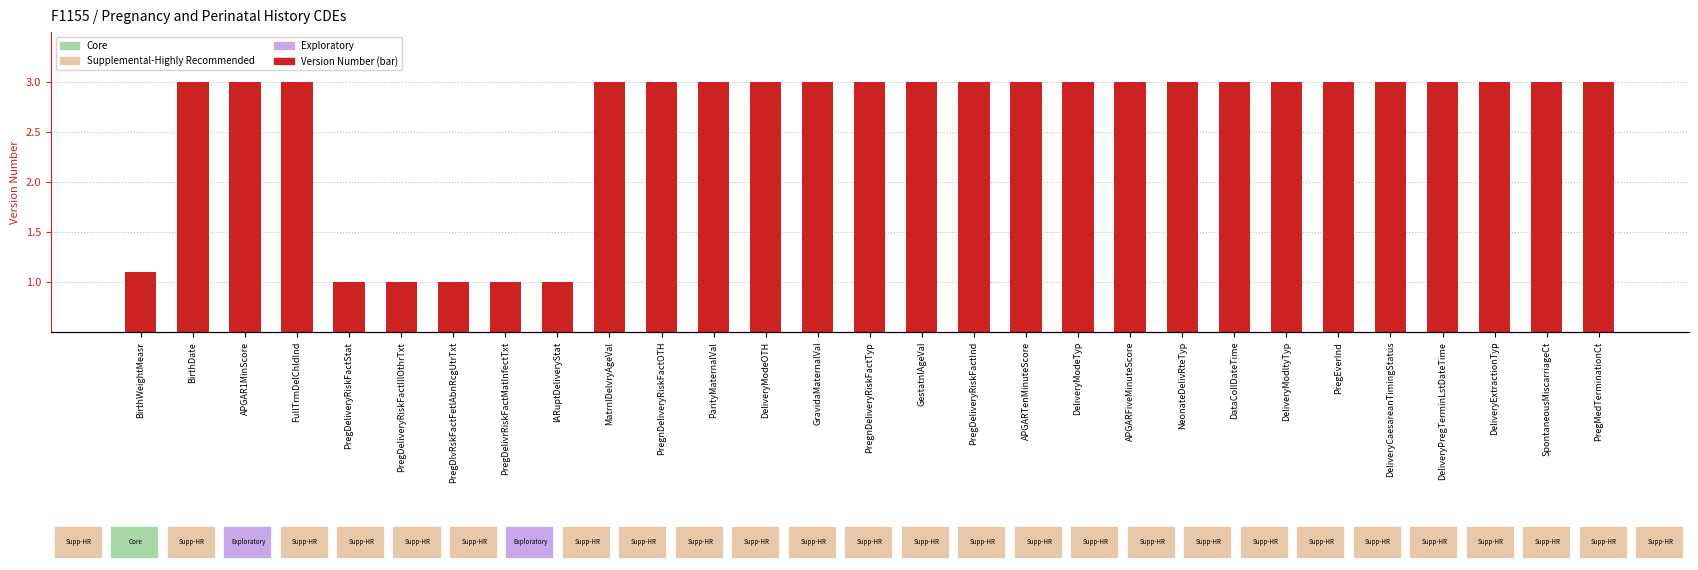

Reading left to right, list all the values displayed in this chart.

1.1	3.0	3.0	3.0	1.0	1.0	1.0	1.0	1.0	3.0	3.0	3.0	3.0	3.0	3.0	3.0	3.0	3.0	3.0	3.0	3.0	3.0	3.0	3.0	3.0	3.0	3.0	3.0	3.0